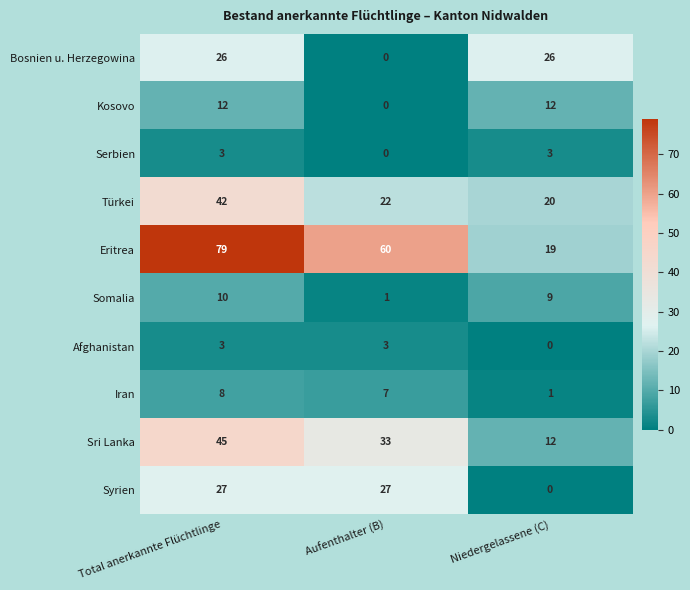

How many values in the Syrien series are below 27?

1